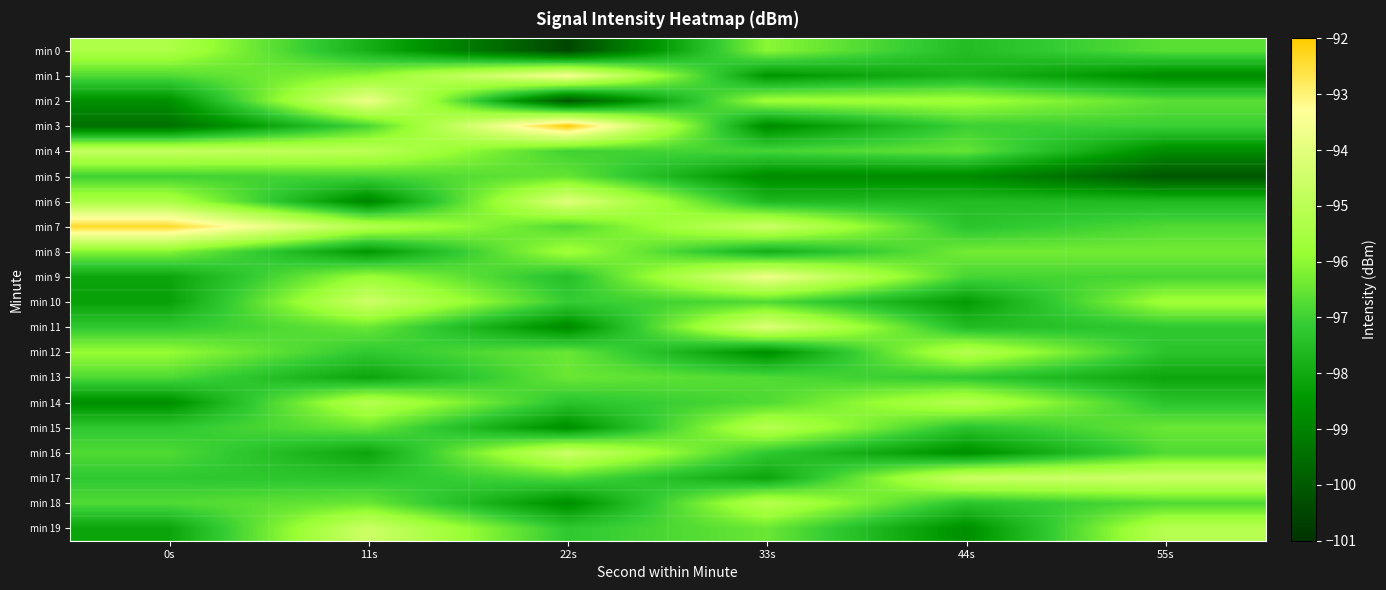

Which series has the largest total across all categories?

min 7